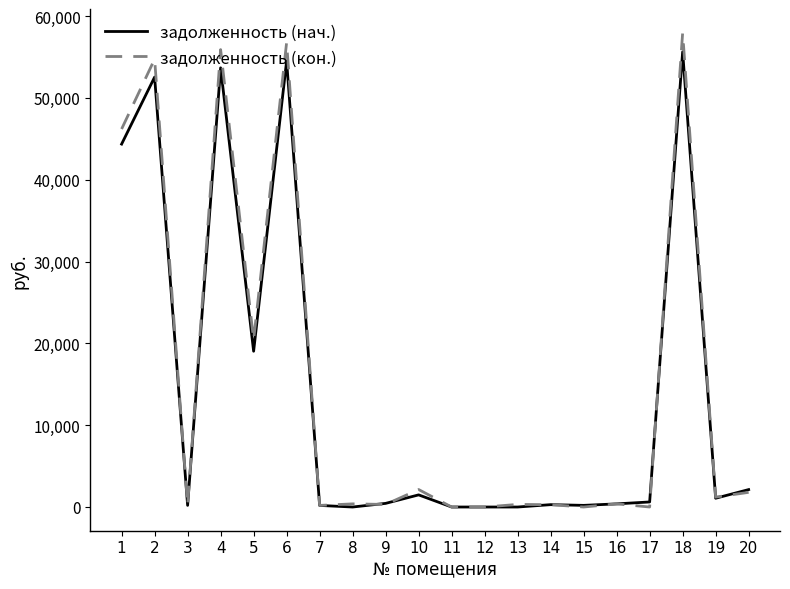

Which series has the widest spread of values?

задолженность (кон.)